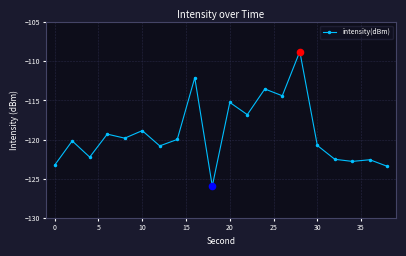

What is the maximum value shown in the chart?

-108.8